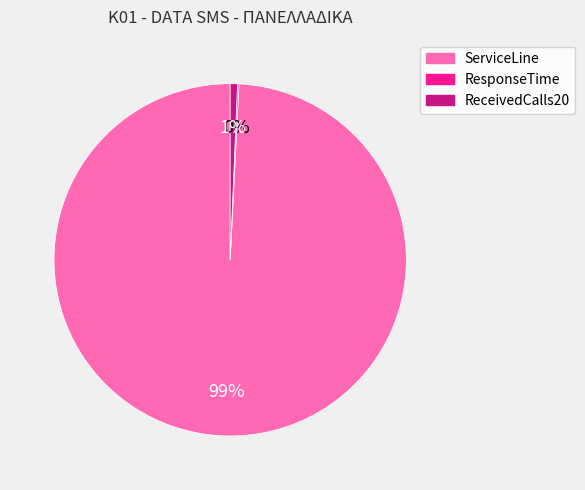

Which has a higher value, ReceivedCalls20 or ServiceLine?

ServiceLine